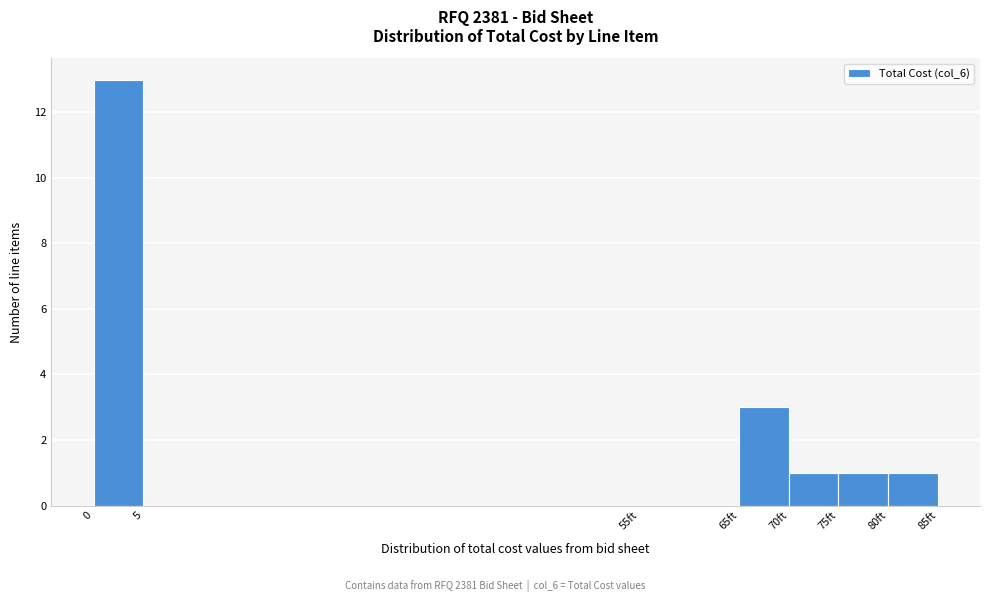

Reading right to left, extract all data points from this chart.

80ft=1	75ft=1	70ft=1	65ft=3	55ft=0	5=0	0=13